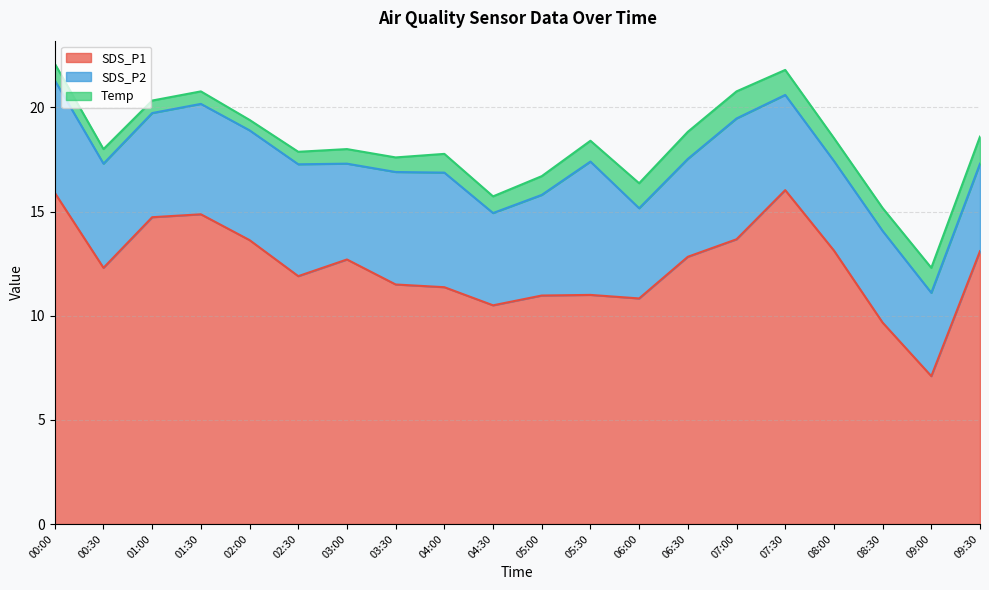

What is the label of the 10th point from the right?

05:00